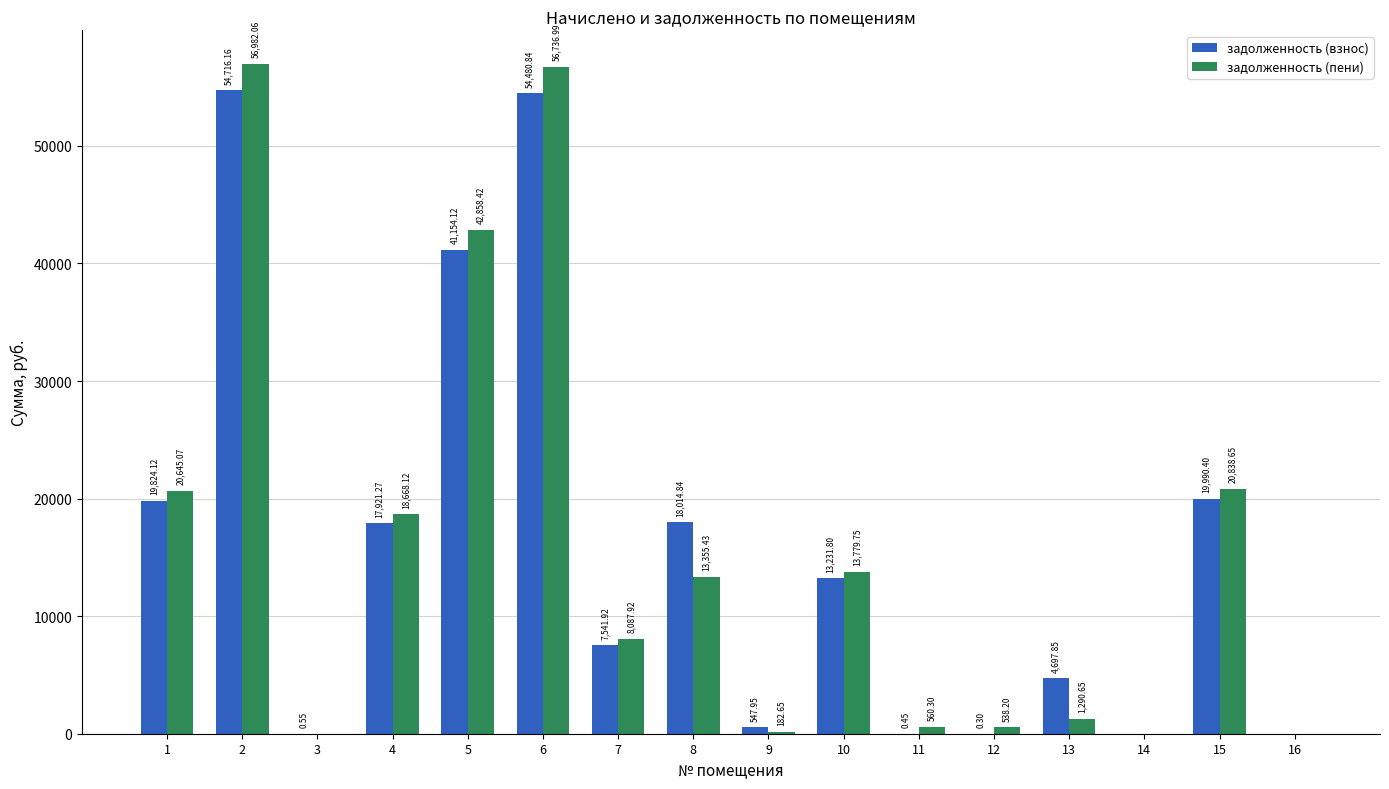

What is the total value across all series at 2?

111698.2